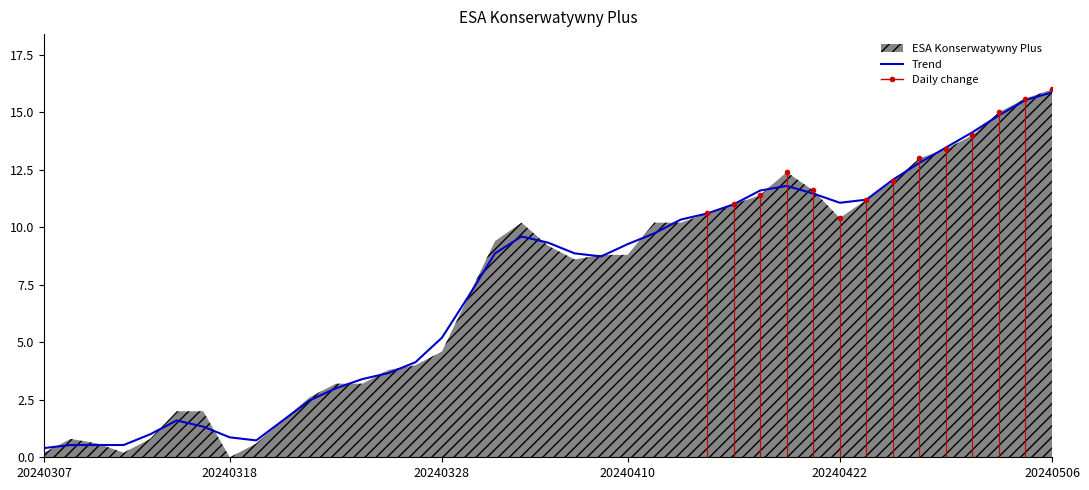

What is the change in value from 26 to 33?

+1.8